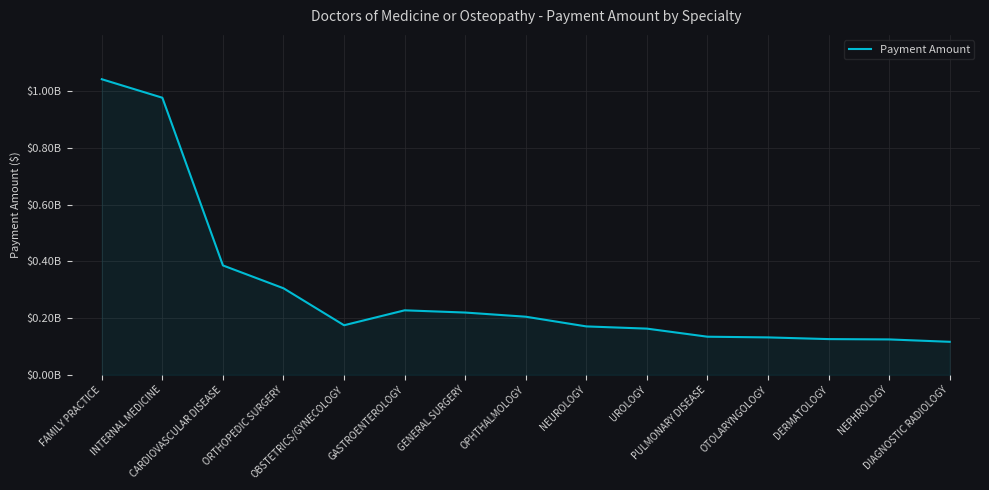

What is the label of the 9th point from the left?

NEUROLOGY